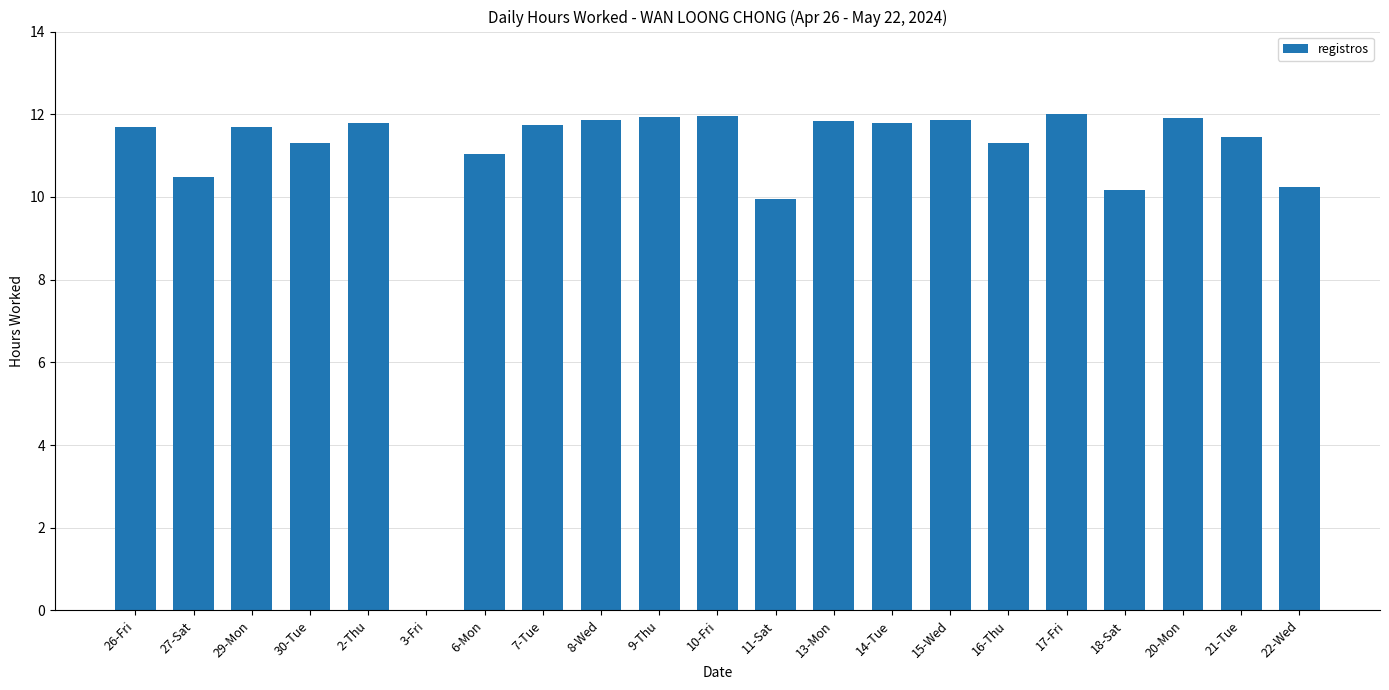

Approximately how many times larger is the value at 15-Wed compared to 17-Fri?

1.0